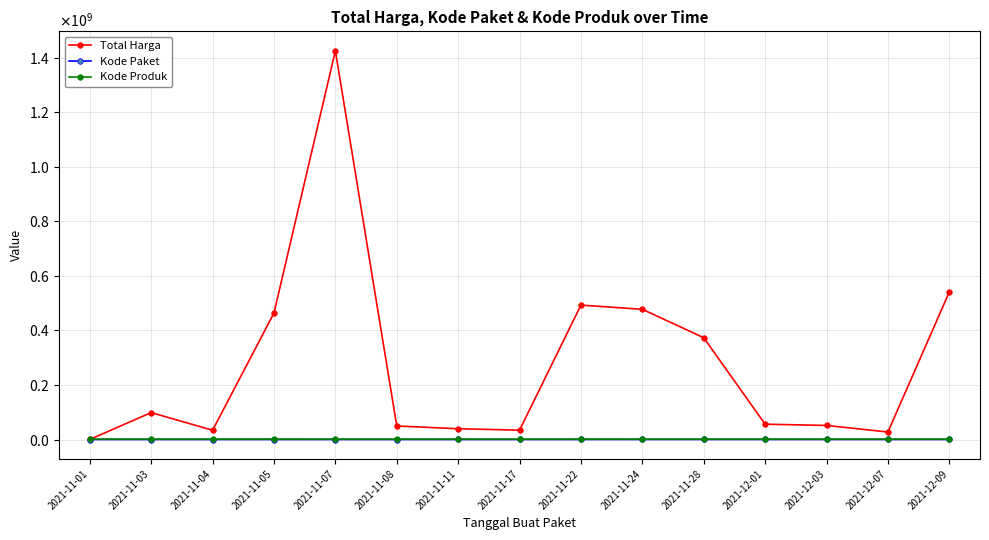

At which category is the sum across all series the highest?

2021-11-07